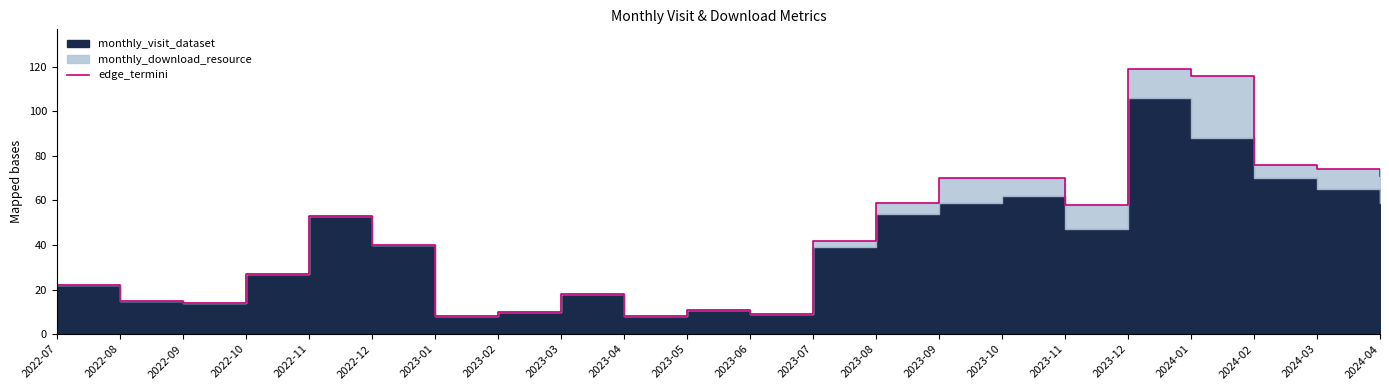

What is the greatest value displayed?

119